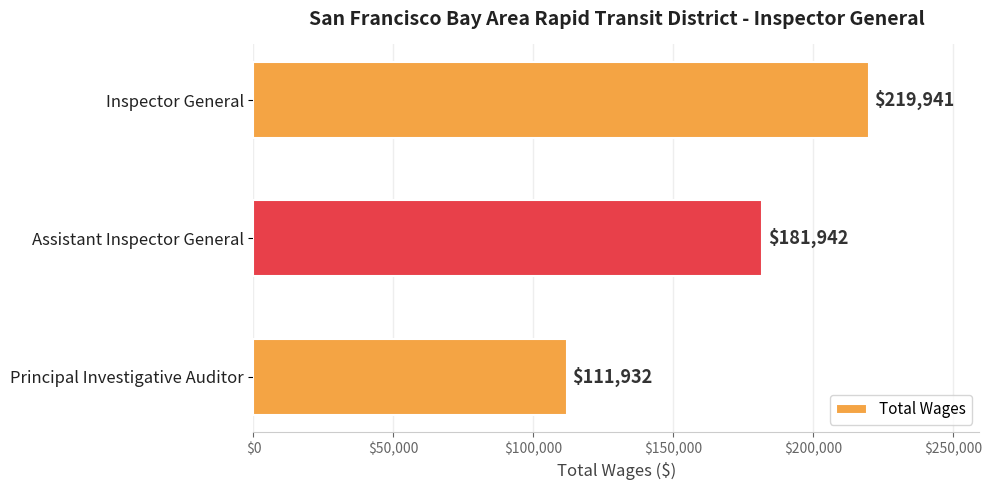

Approximately how many times larger is the value at Principal Investigative Auditor compared to Assistant Inspector General?

0.6